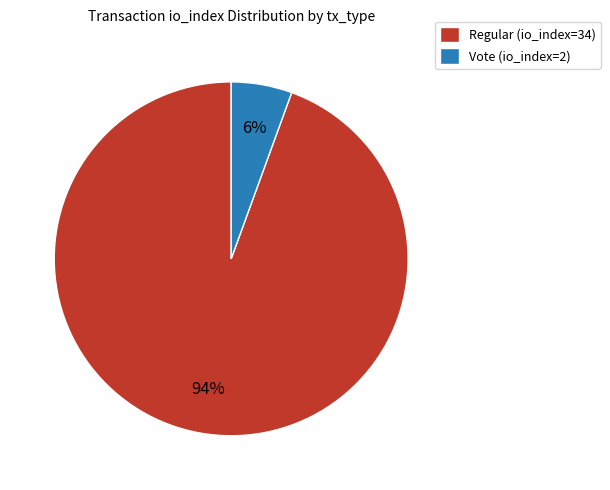

Which has a higher value, Vote (io_index=2) or Regular (io_index=34)?

Regular (io_index=34)